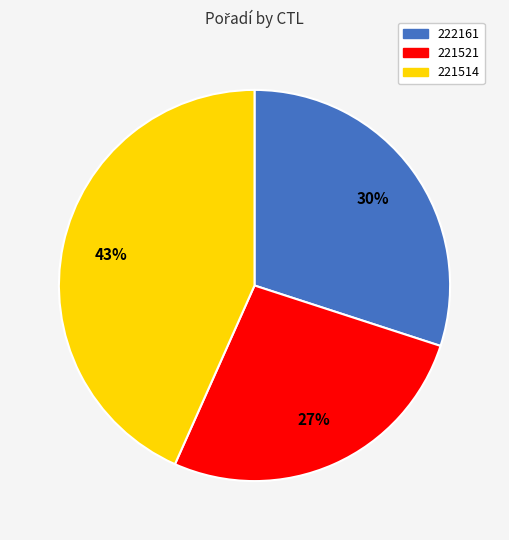

How many segments does this pie chart have?

3